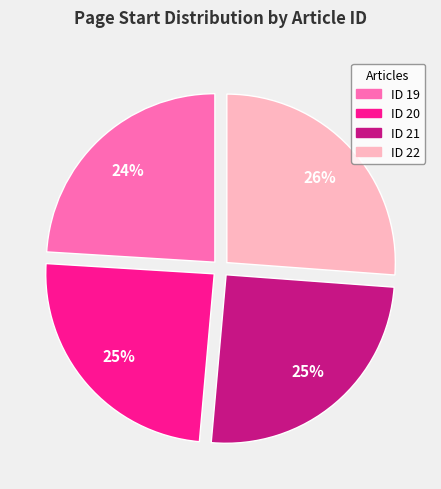

True or false: ID 19 accounts for 15% of the total.

False